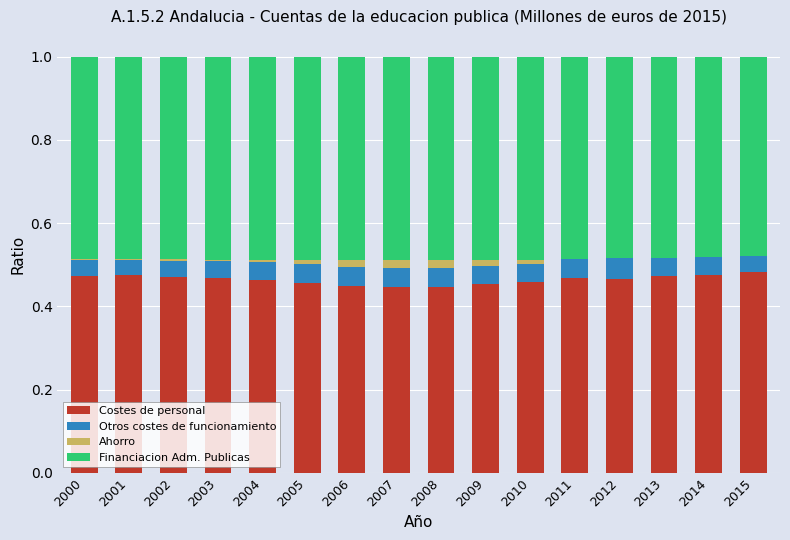

True or false: Costes de personal has a value of 0.7 at 2007.

False